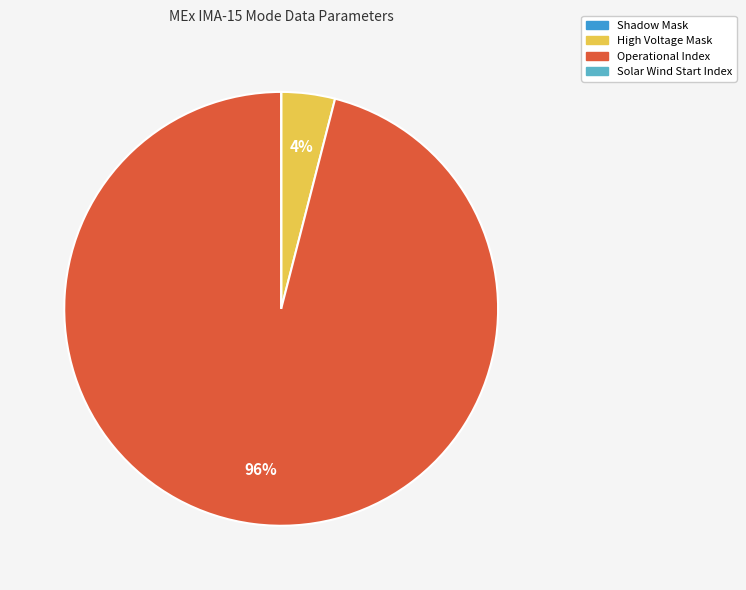

The High Voltage Mask slice represents 4% of the pie. True or false?

True